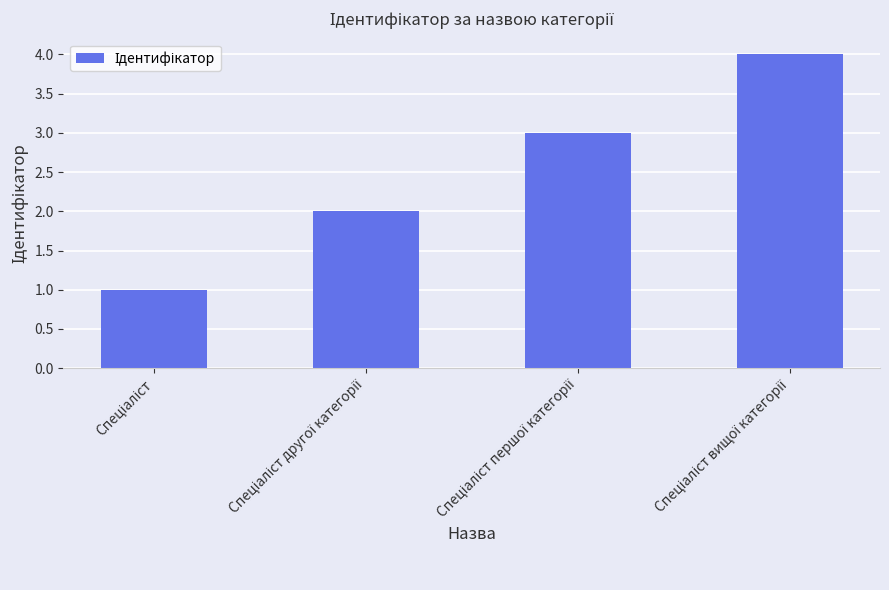

What is the maximum value shown in the chart?

4